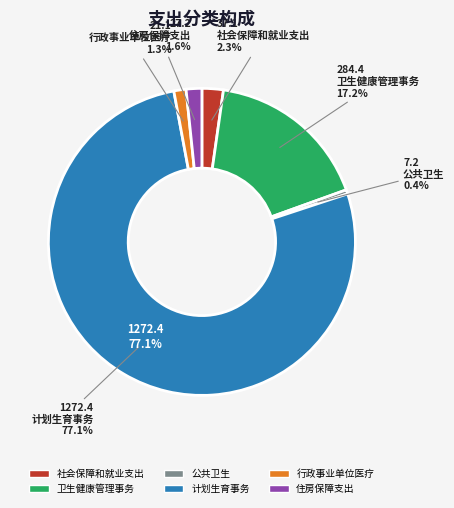

Which slice is the largest?

计划生育事务